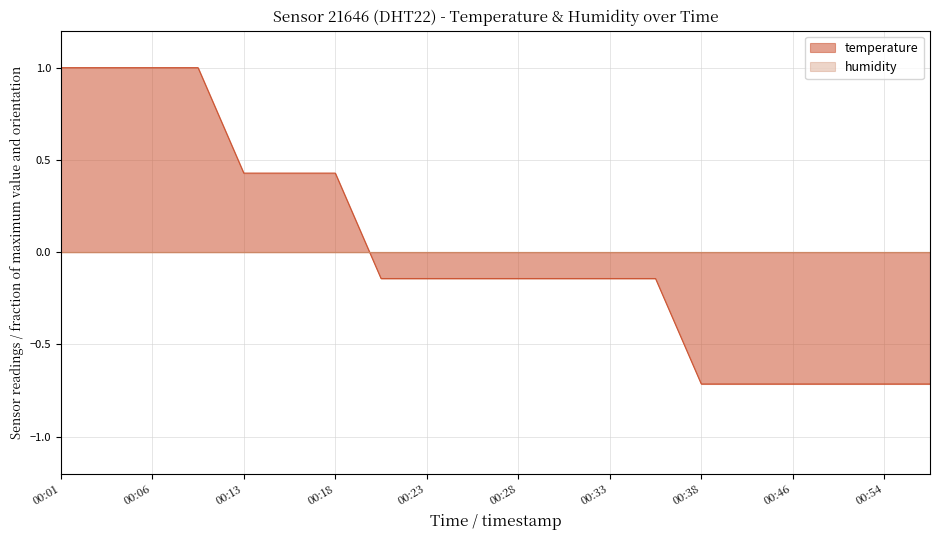

How many series are shown in this chart?

2